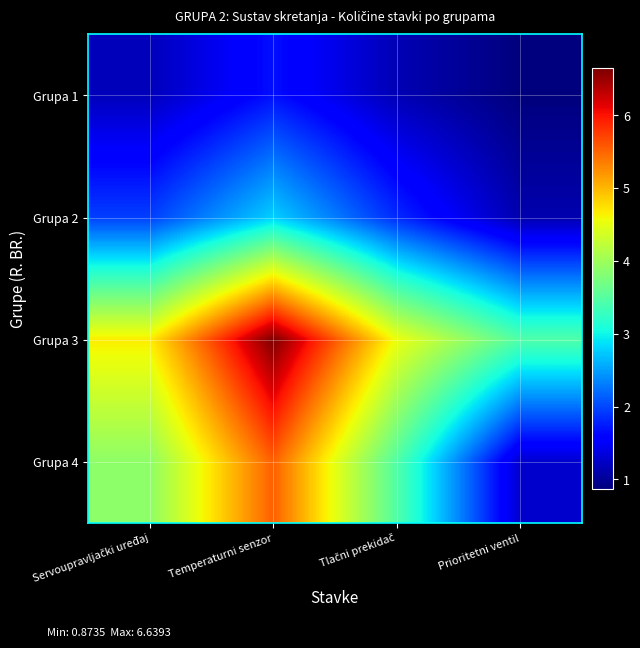

At Servoupravljački uređaj, list the series in order from largest to smallest.

Grupa 3, Grupa 4, Grupa 2, Grupa 1